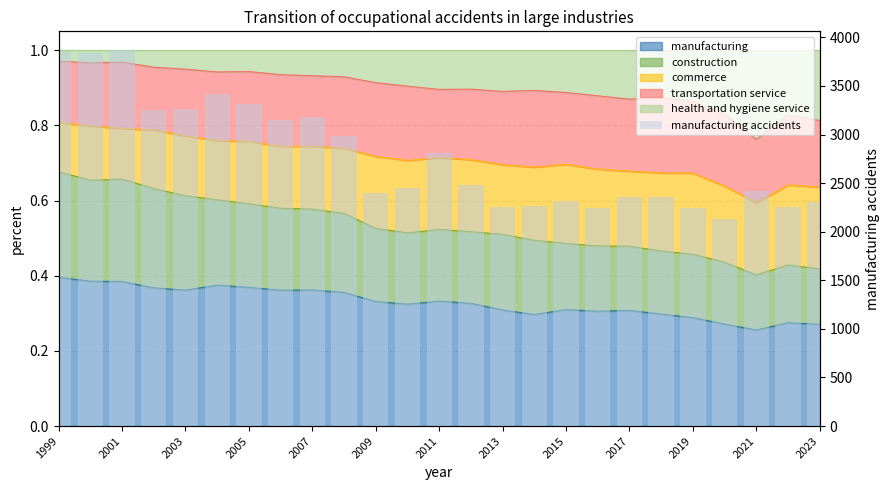

Where does the data first go above 2451?

1999